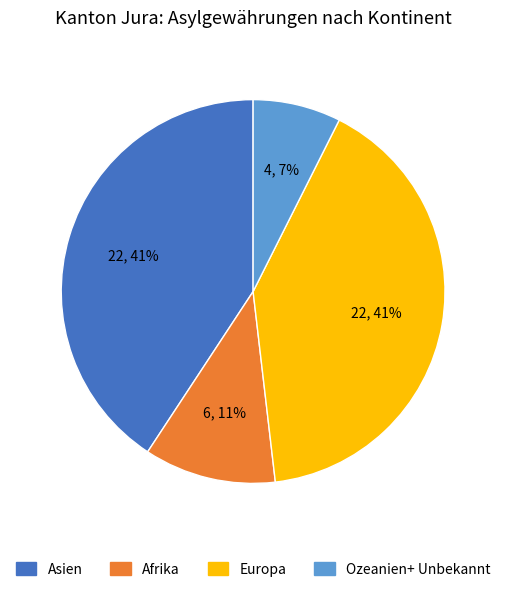

To the nearest percent, what is the average slice percentage?

25%